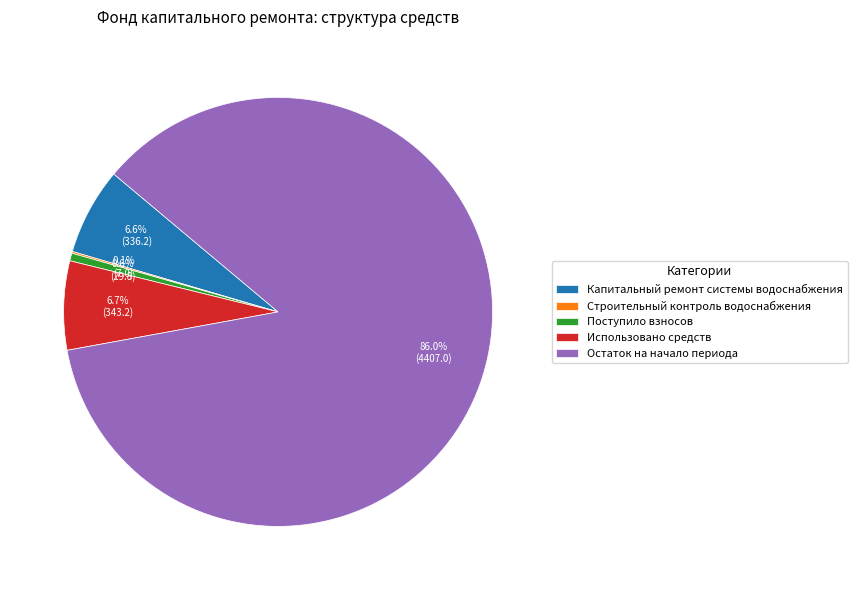

Combined, do Остаток на начало периода and Поступило взносов account for over 50%?

Yes